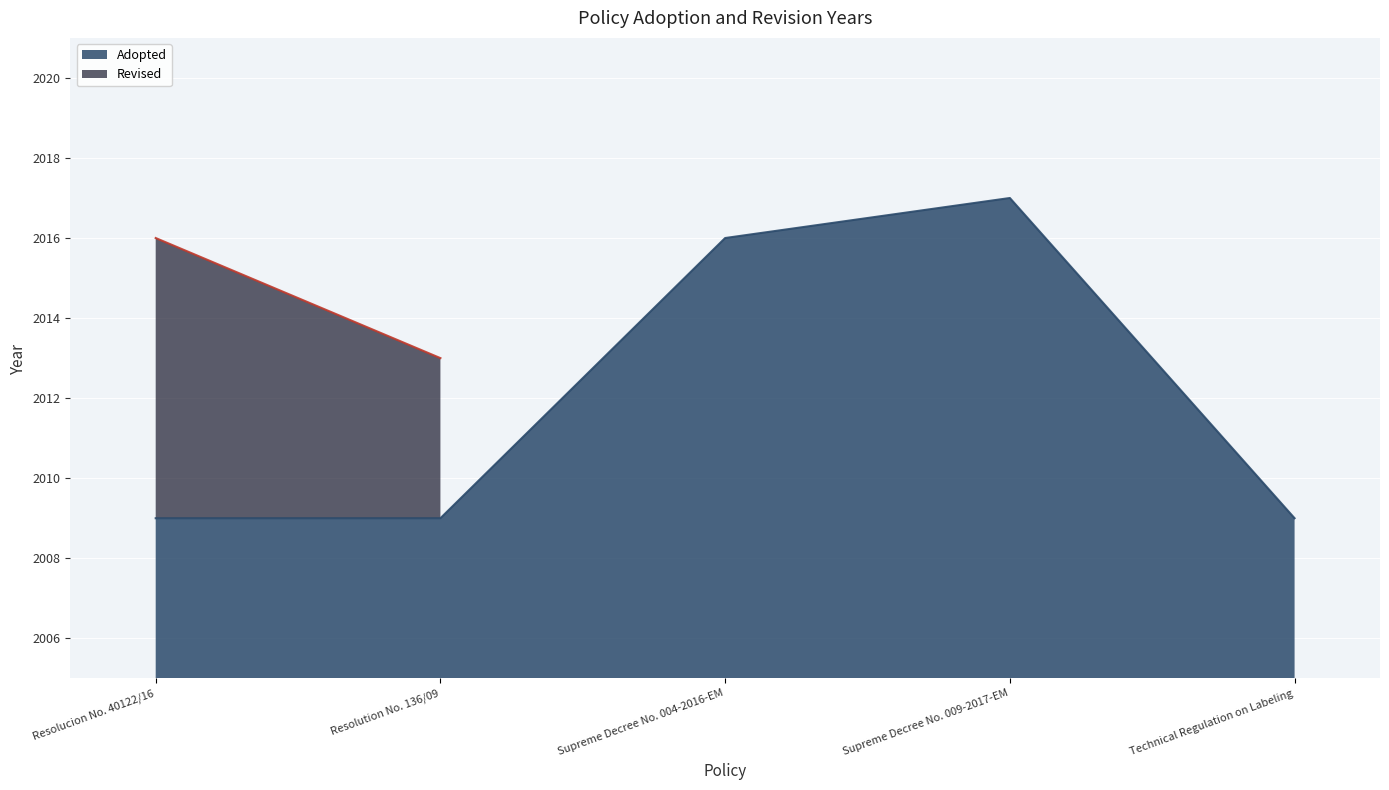

At which label is Adopted closest to 2013?

Supreme Decree No. 004-2016-EM